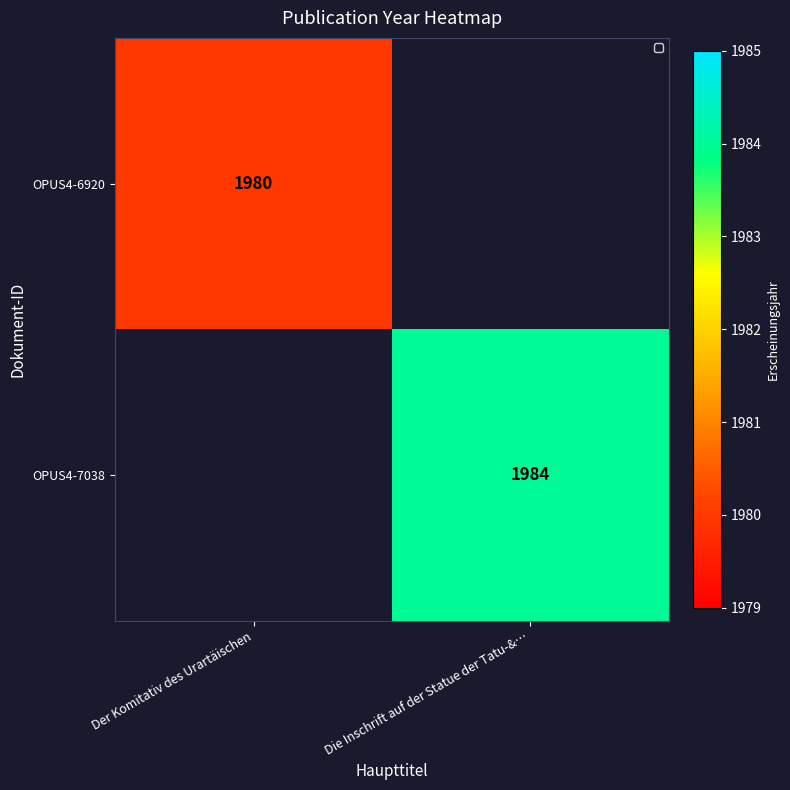

What is the minimum value shown in the chart?

1980.0